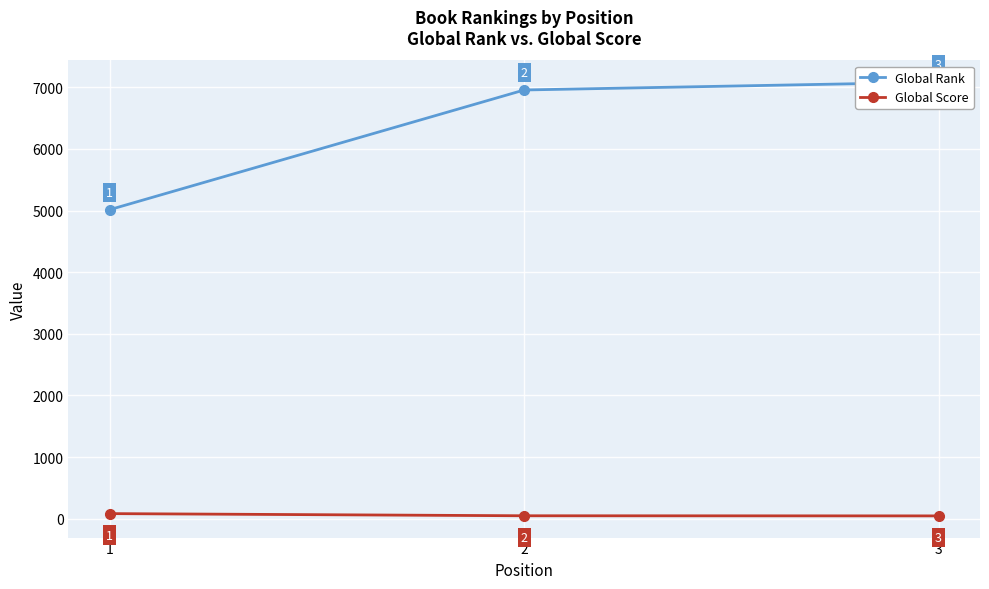

List the series in order of their overall mean, highest first.

Global Rank, Global Score